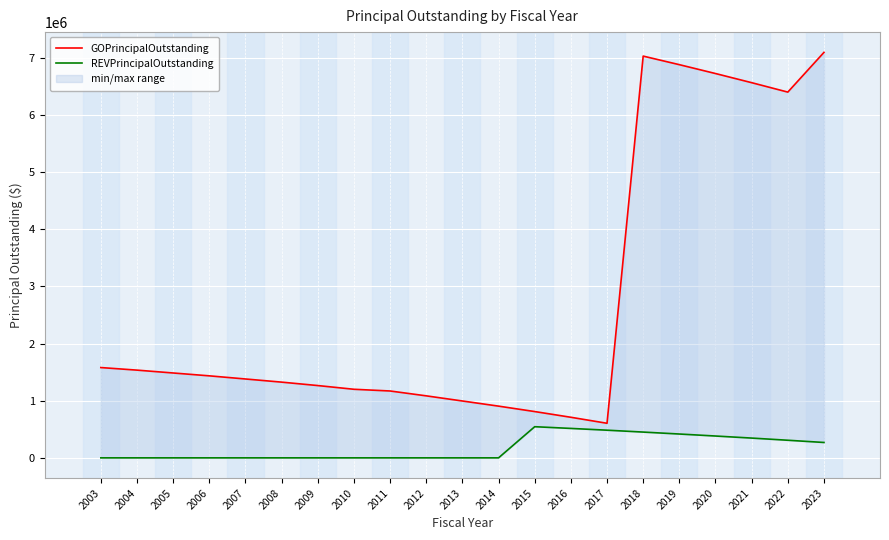

True or false: REVPrincipalOutstanding has a value of 269000 at 2023.

True